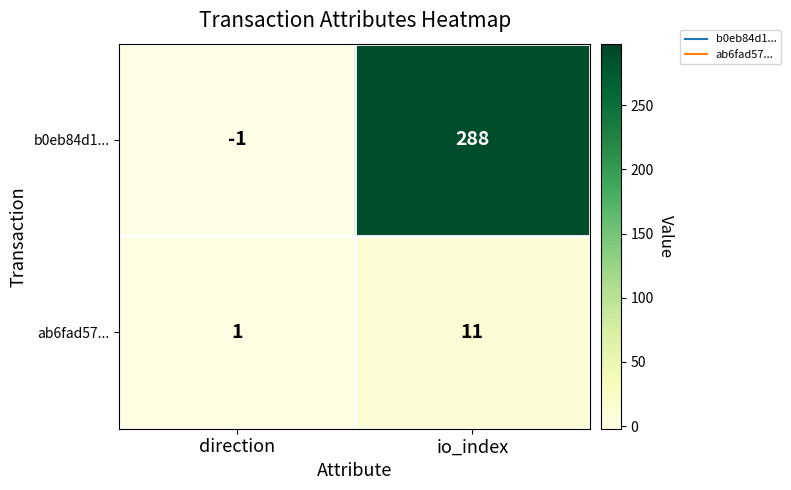

At which category does the chart reach its peak across all series?

io_index